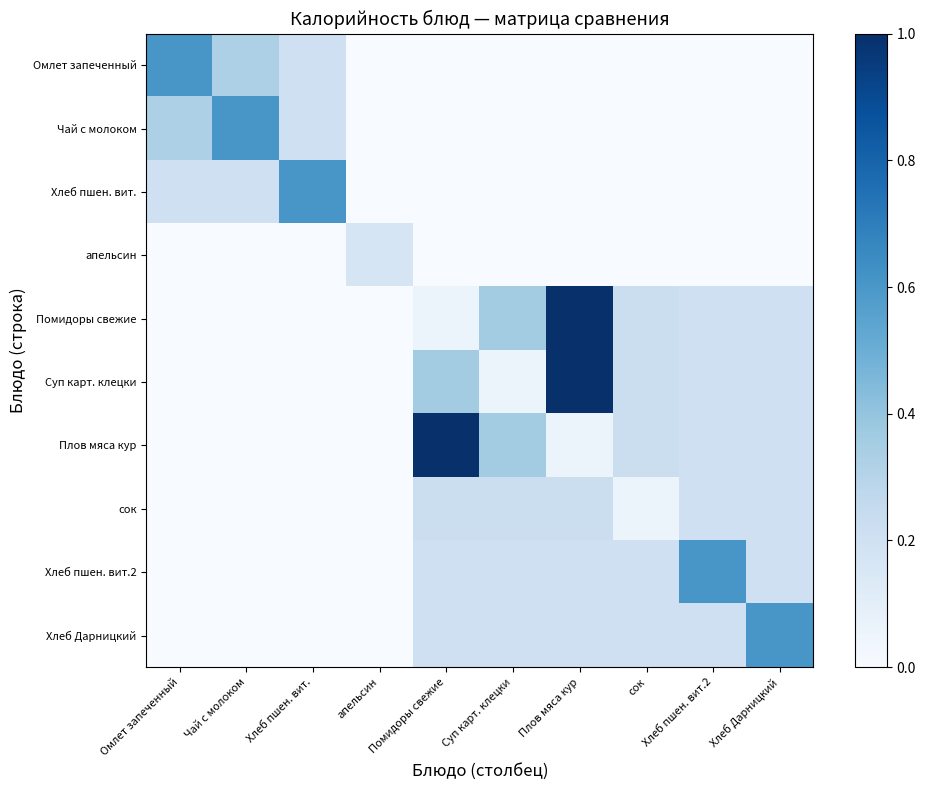

What is the difference between the highest and lowest values at Суп карт. клецки?

0.4